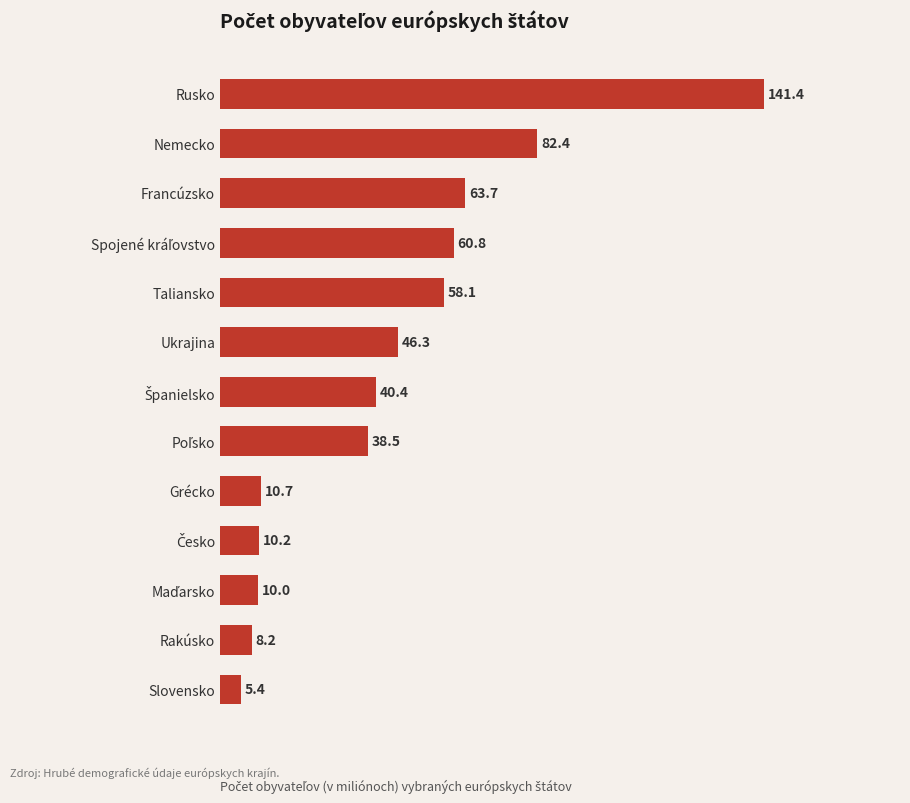

Are the bars grouped side by side (vs. stacked)?

No